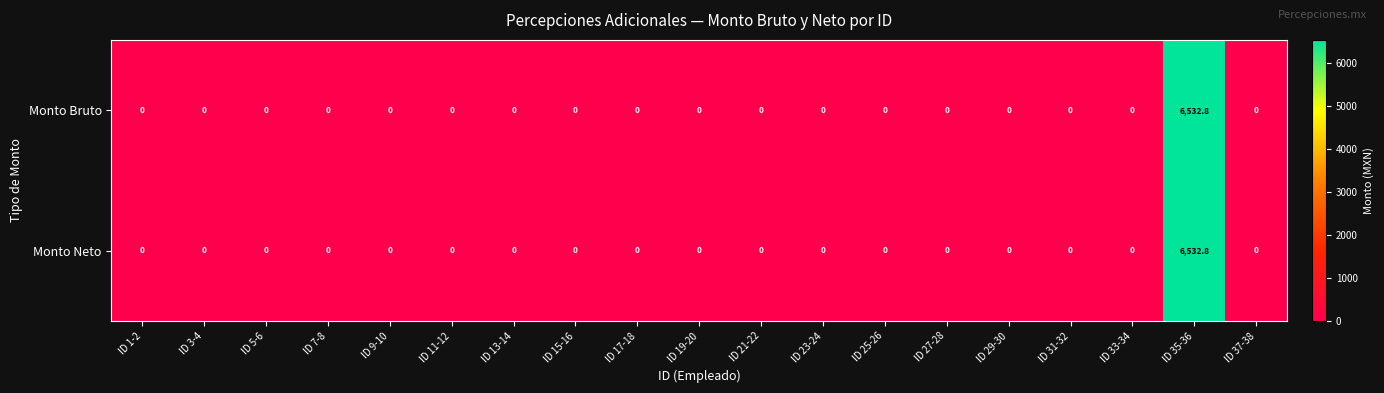

What is the sum of all Monto Bruto values?

6532.8